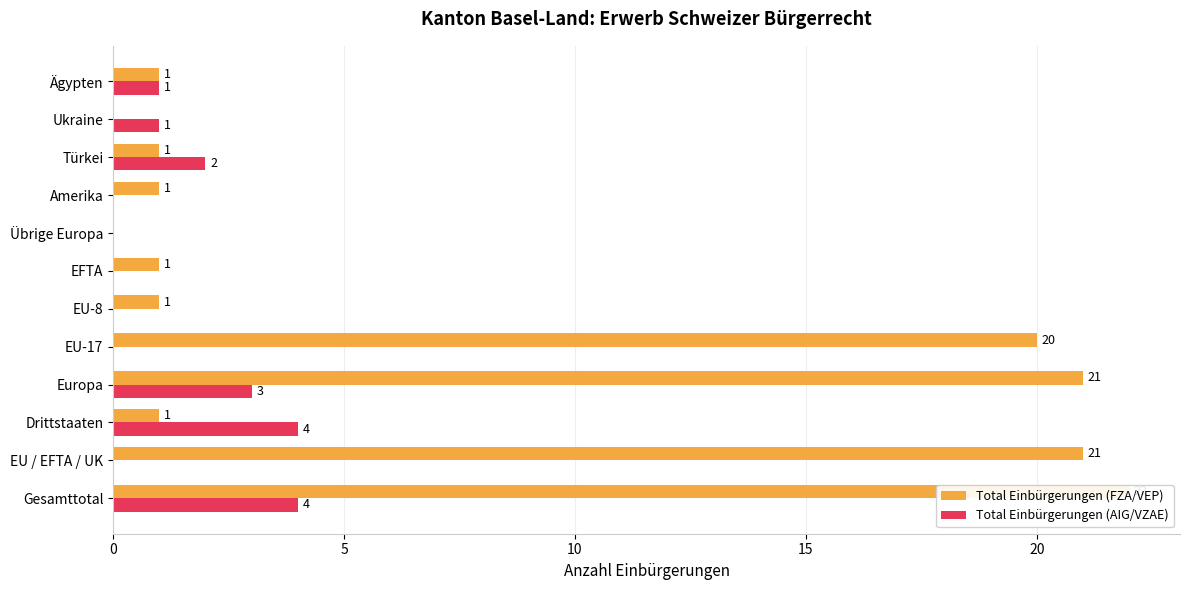

What is the sum of all Total Einbürgerungen (FZA/VEP) values?

90